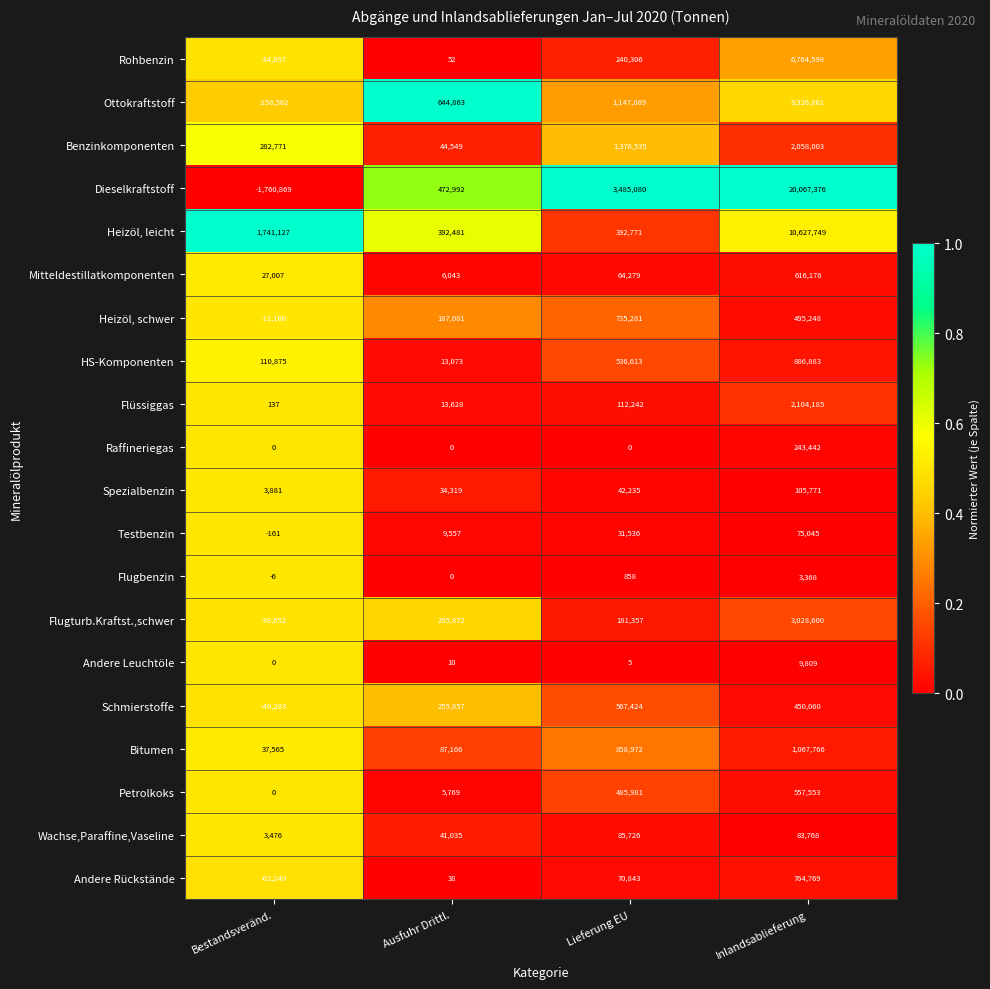

What is the sum of all Bitumen values?

2051469